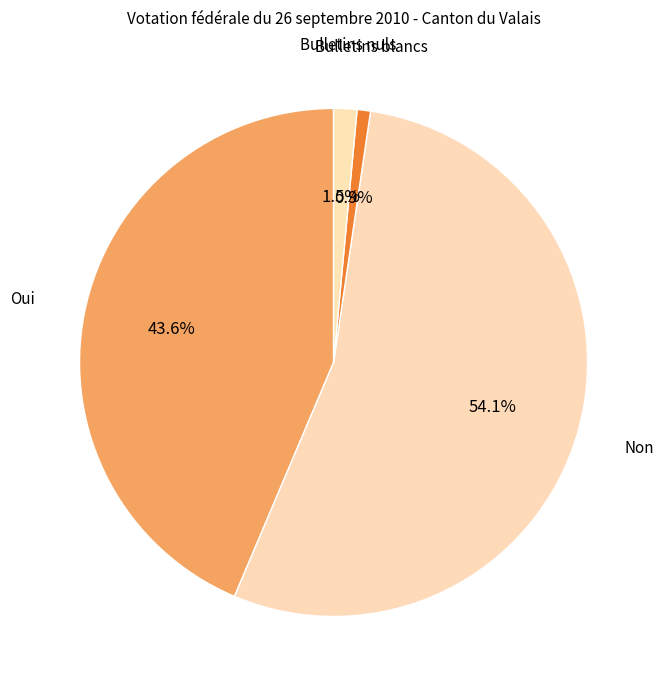

How many slices are in this pie chart?

4